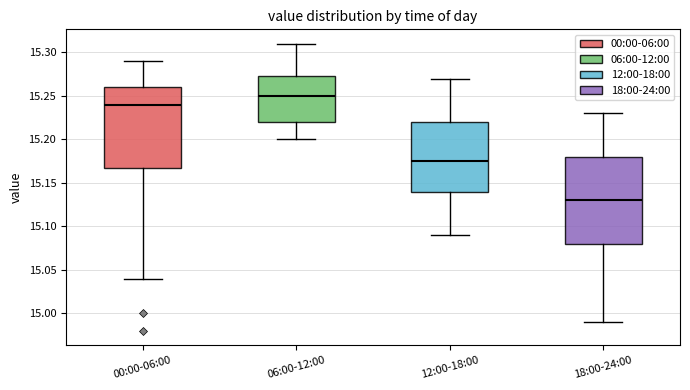

Reading left to right, transcribe this box plot: for each box, give where its median line is, the range the box spans, and where its two whiskers end, as read against the y-axis. The values are not printed on the chart, so give them approximately, as read against the axis.

00:00-06:00: median 15.240, box 15.170 to 15.260, whiskers 15.040 to 15.290
06:00-12:00: median 15.250, box 15.220 to 15.275, whiskers 15.200 to 15.310
12:00-18:00: median 15.175, box 15.140 to 15.220, whiskers 15.090 to 15.270
18:00-24:00: median 15.130, box 15.080 to 15.180, whiskers 14.990 to 15.230